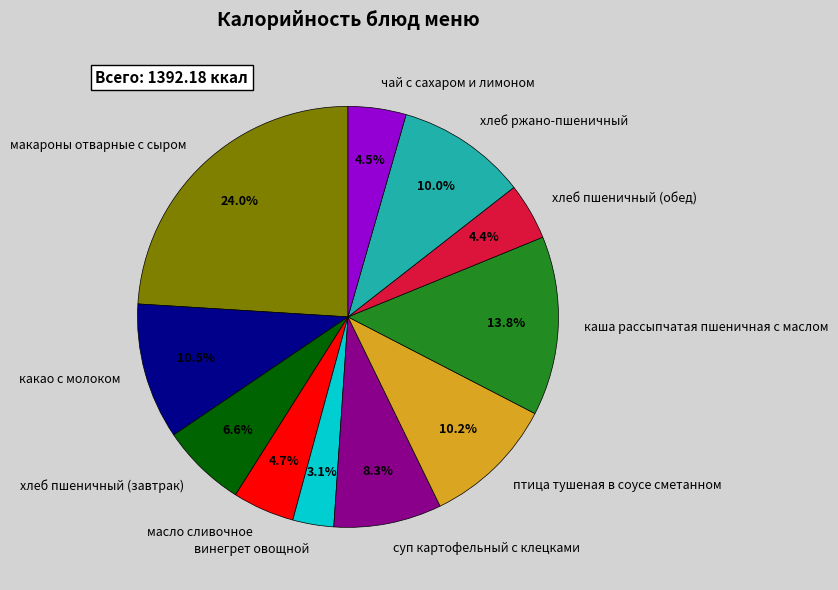

True or false: каша рассыпчатая пшеничная с маслом accounts for 21% of the total.

False